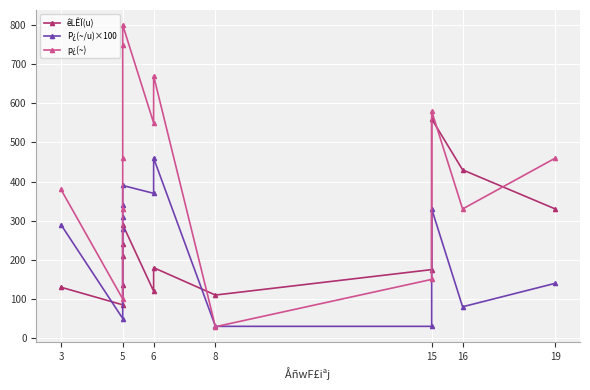

True or false: p¿(~) and P¿(~/u)×100 cross at least once.

True